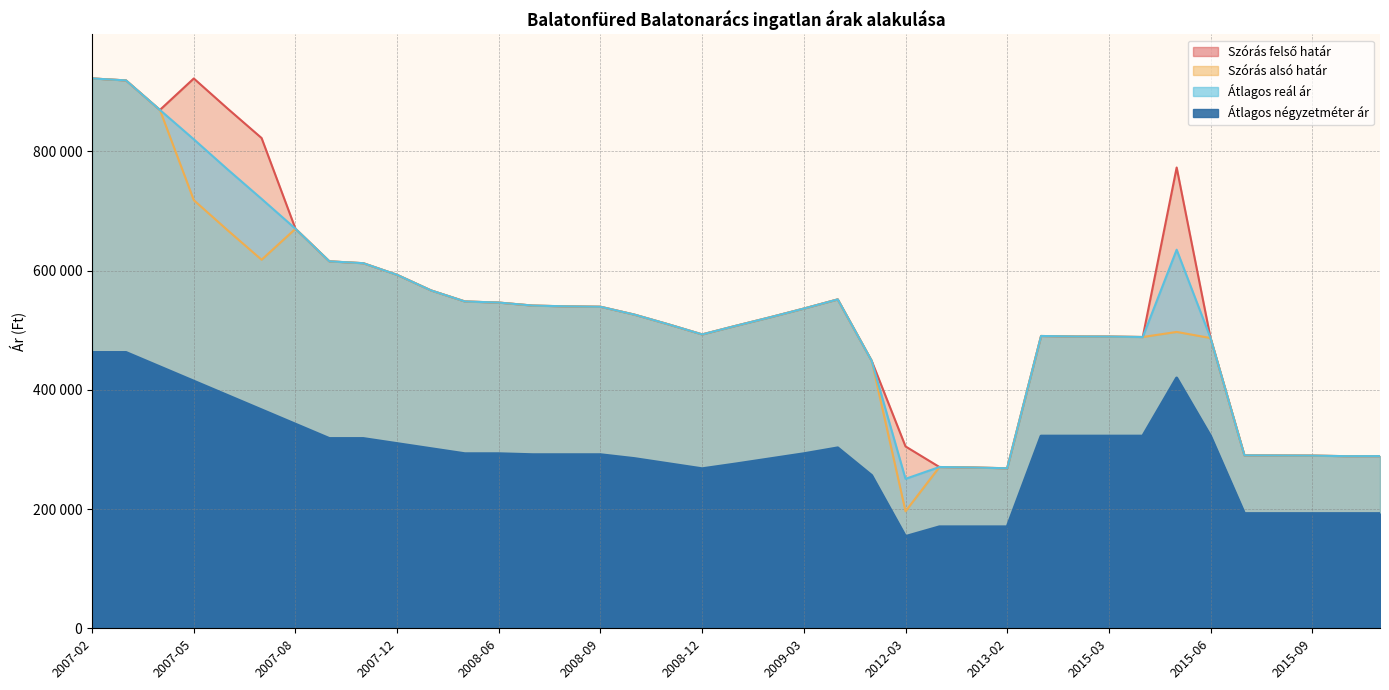

In Átlagos reál ár, how many points are higher than both neighbors (excluding endpoints)?

4